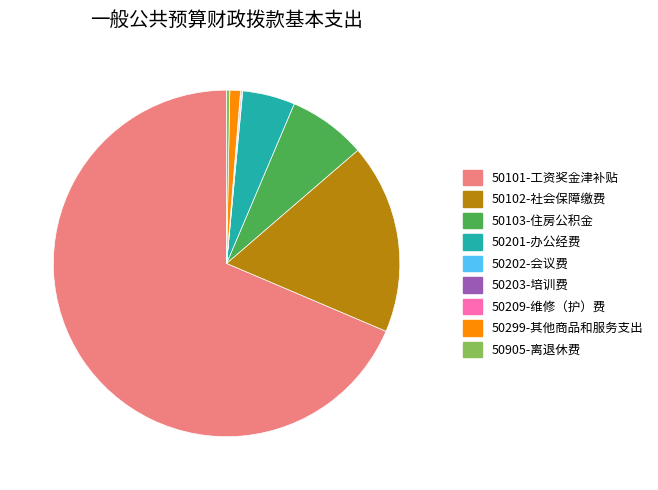

Is there a majority slice in this chart?

Yes